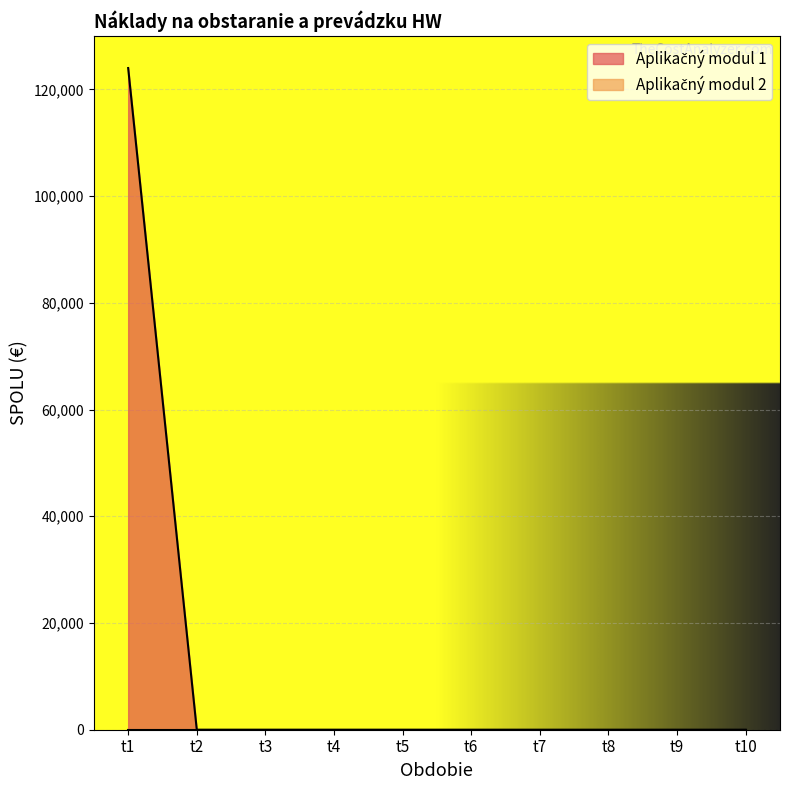

The value at t3 is 69782. True or false?

False